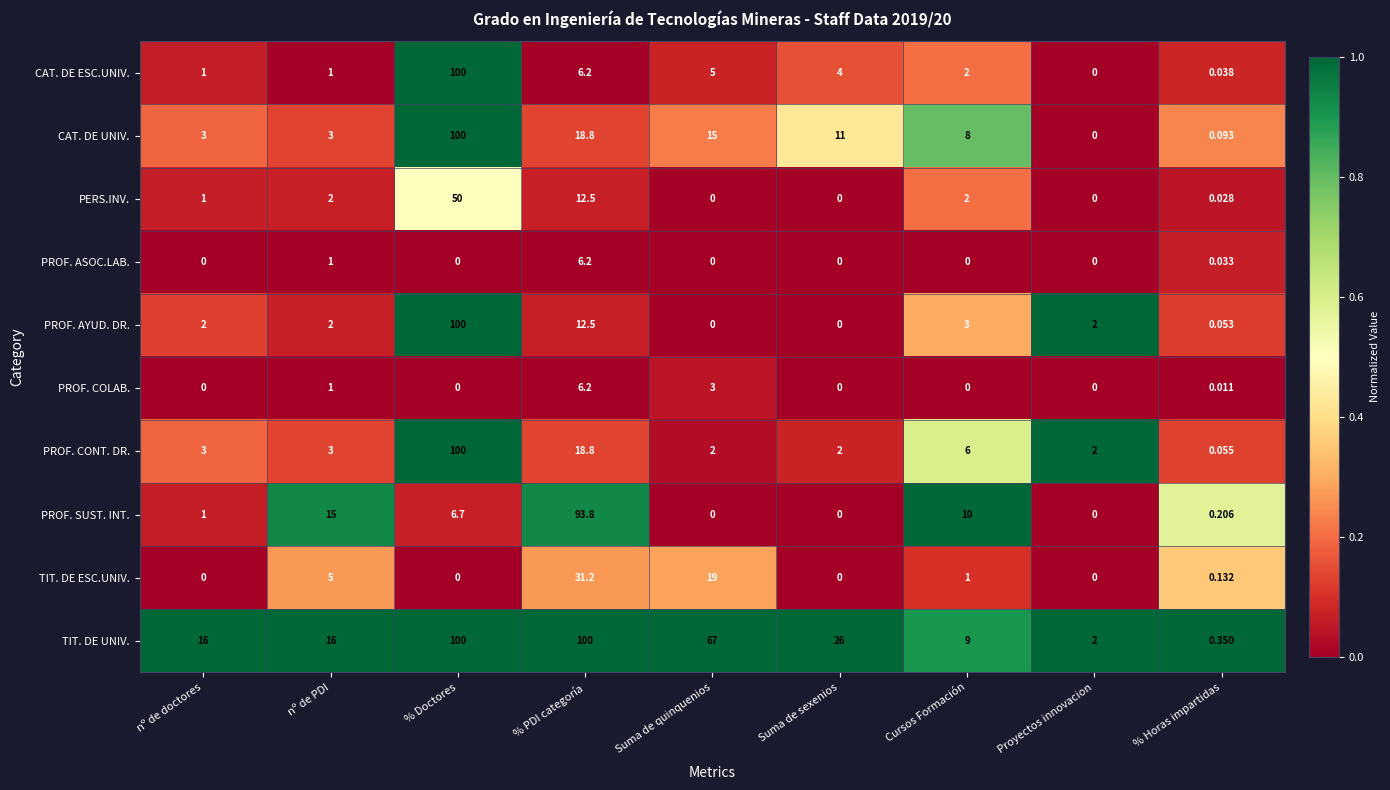

At which label is CAT. DE UNIV. closest to 50?

% PDI categoría